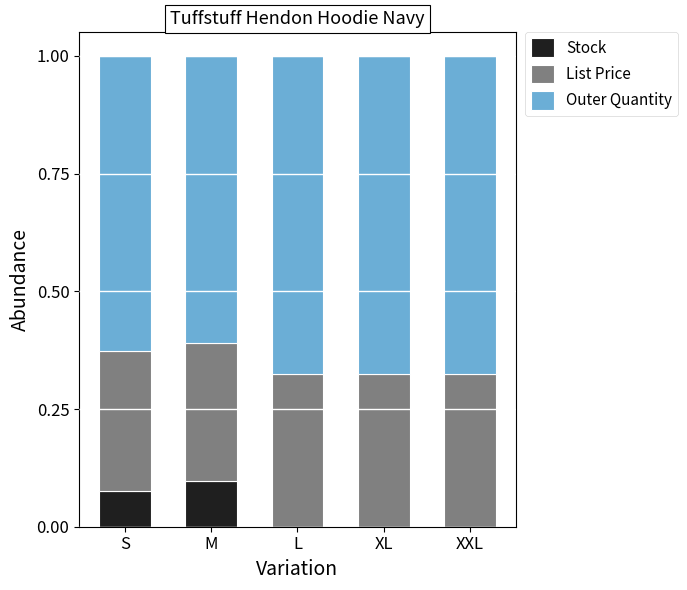

How many data points does each series have?

5